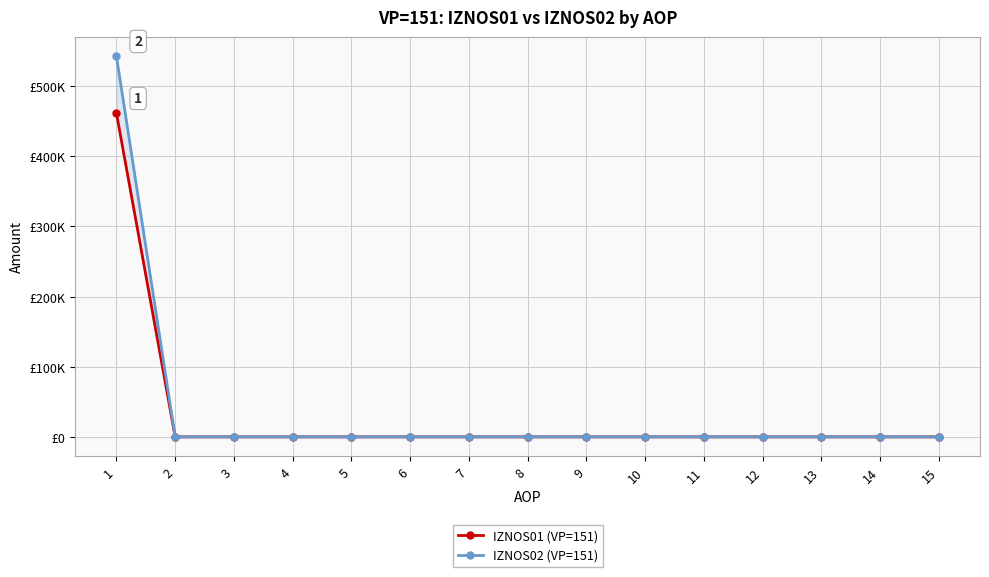

Is the value of IZNOS02 (VP=151) at 4 greater than the value of IZNOS01 (VP=151) at 3?

No